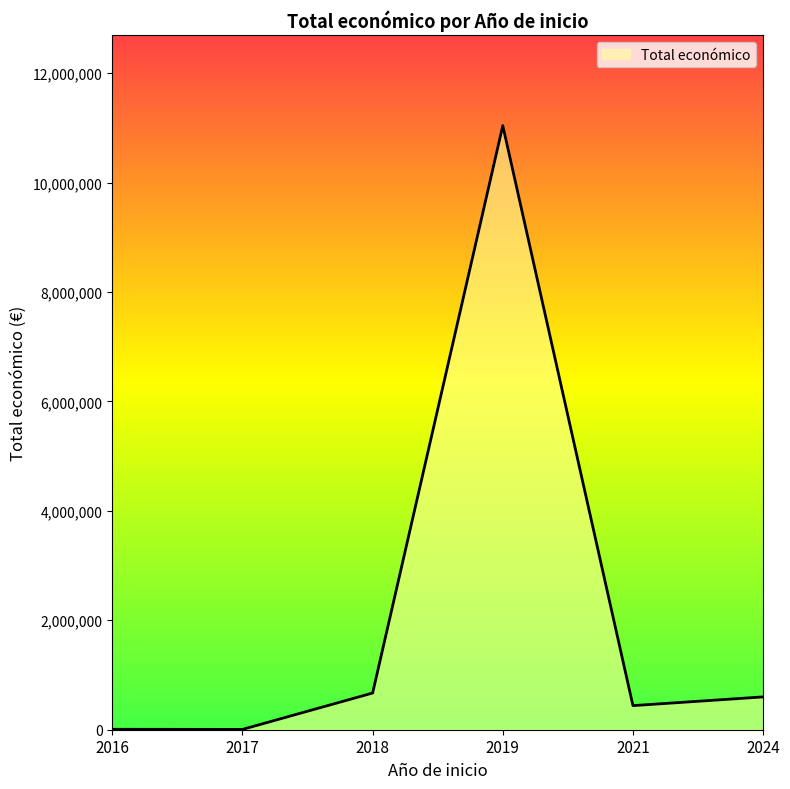

How many interior local peaks (higher than both neighbors) does the data have?

1